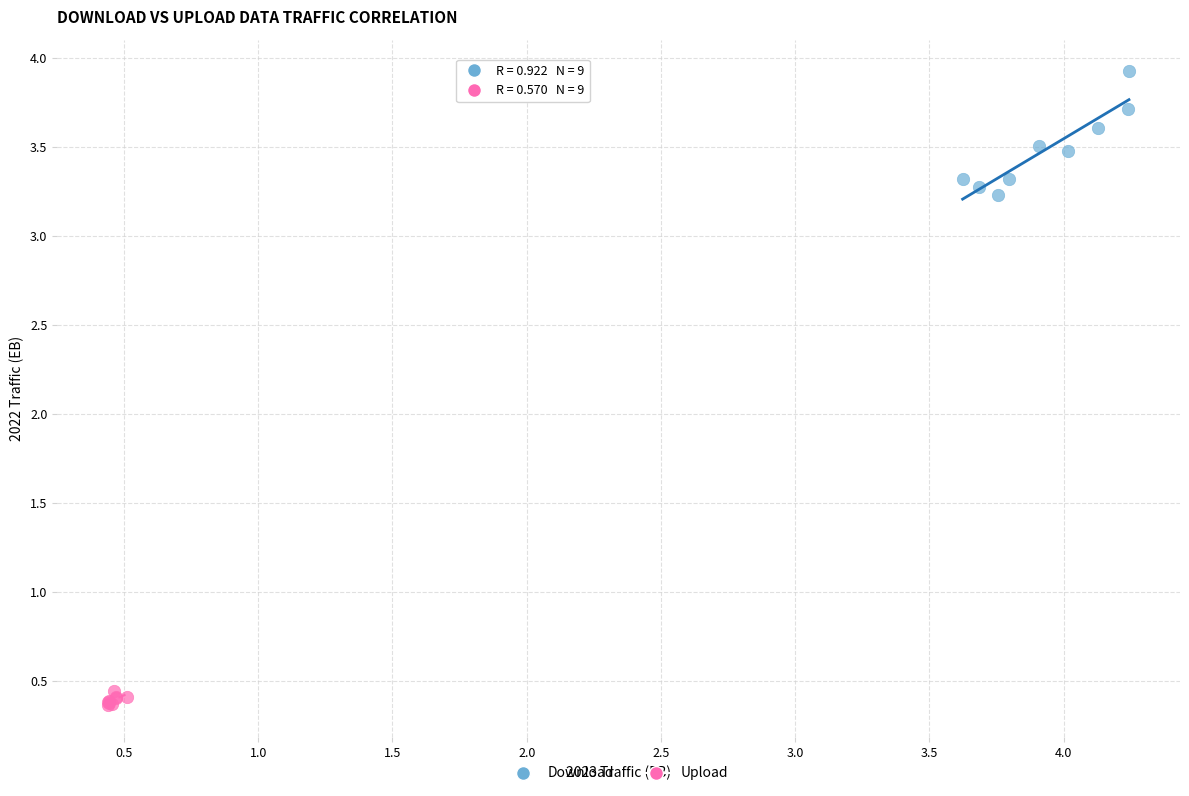

Which series has the largest Y range (max minus min)?

Download